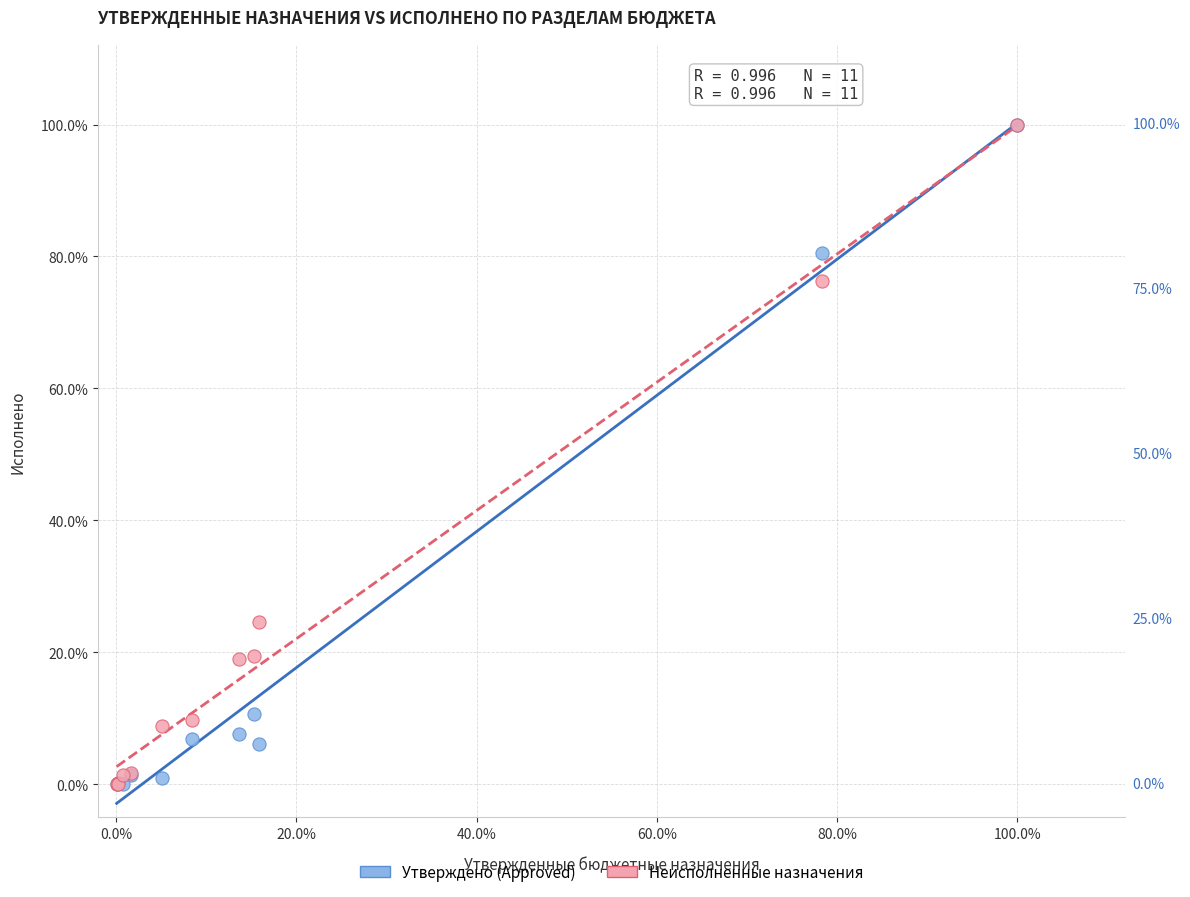

What are all the series names shown in the legend?

Утверждено (Approved), Неисполненные назначения